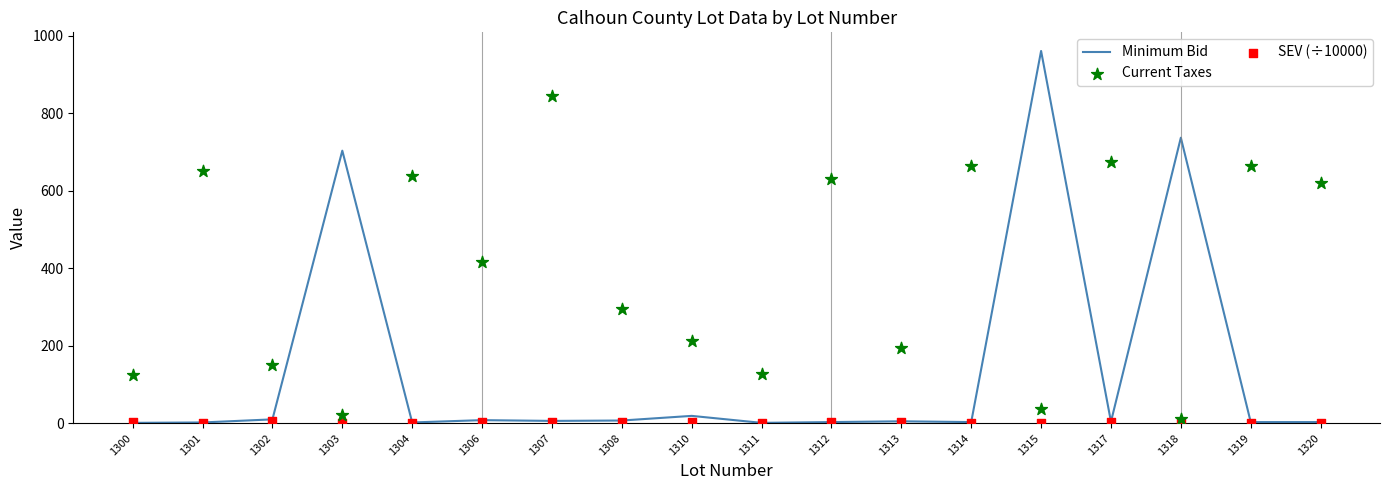

Which series reaches the maximum Y coordinate?

Minimum Bid